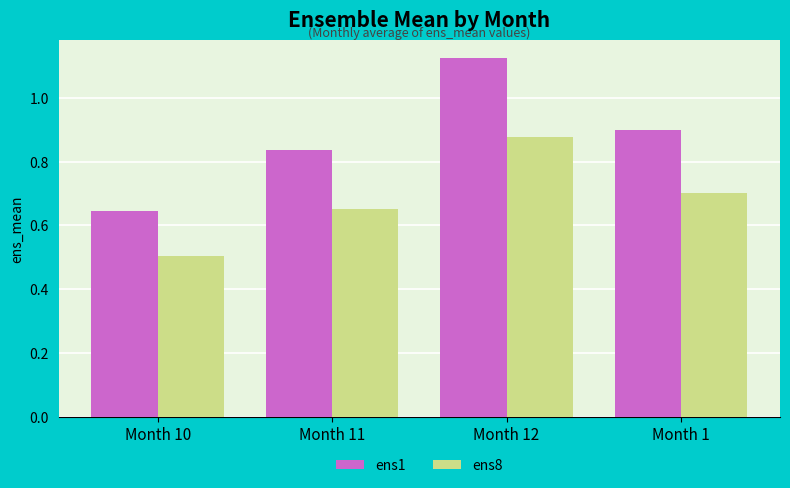

At Month 10, list the series in order from largest to smallest.

ens1, ens8